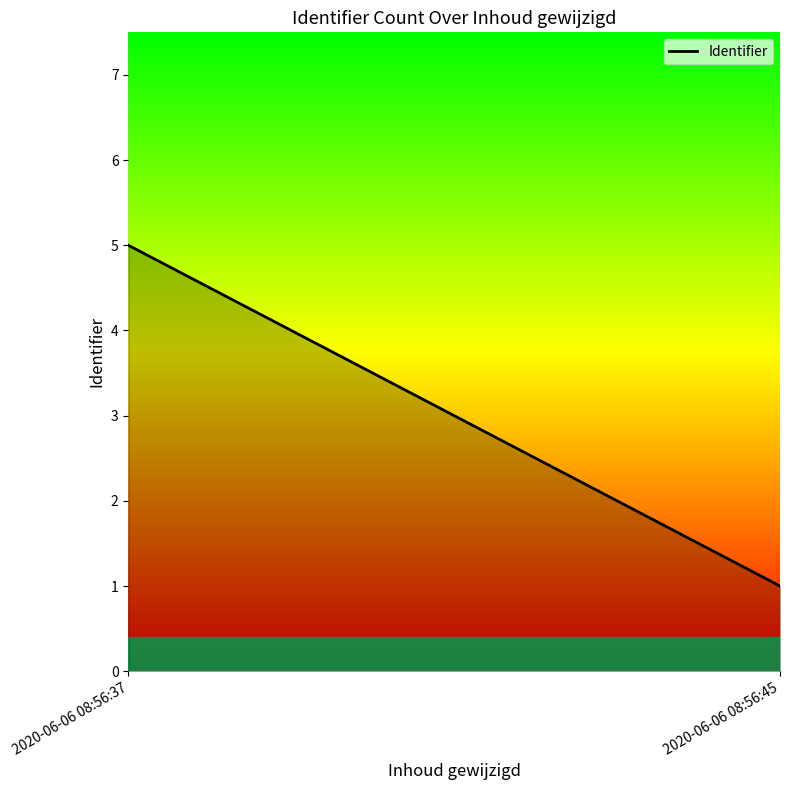

Approximately how many times larger is the value at 2020-06-06 08:56:37 compared to 2020-06-06 08:56:45?

5.0